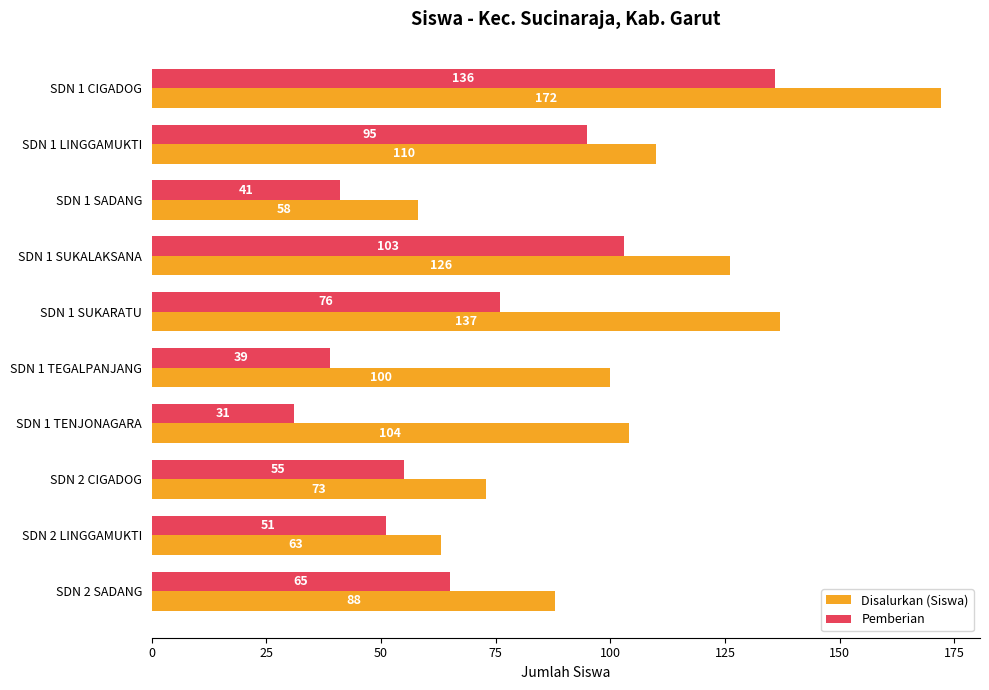

Rank the categories by Pemberian value from highest to lowest.

SDN 1 CIGADOG, SDN 1 SUKALAKSANA, SDN 1 LINGGAMUKTI, SDN 1 SUKARATU, SDN 2 SADANG, SDN 2 CIGADOG, SDN 2 LINGGAMUKTI, SDN 1 SADANG, SDN 1 TEGALPANJANG, SDN 1 TENJONAGARA